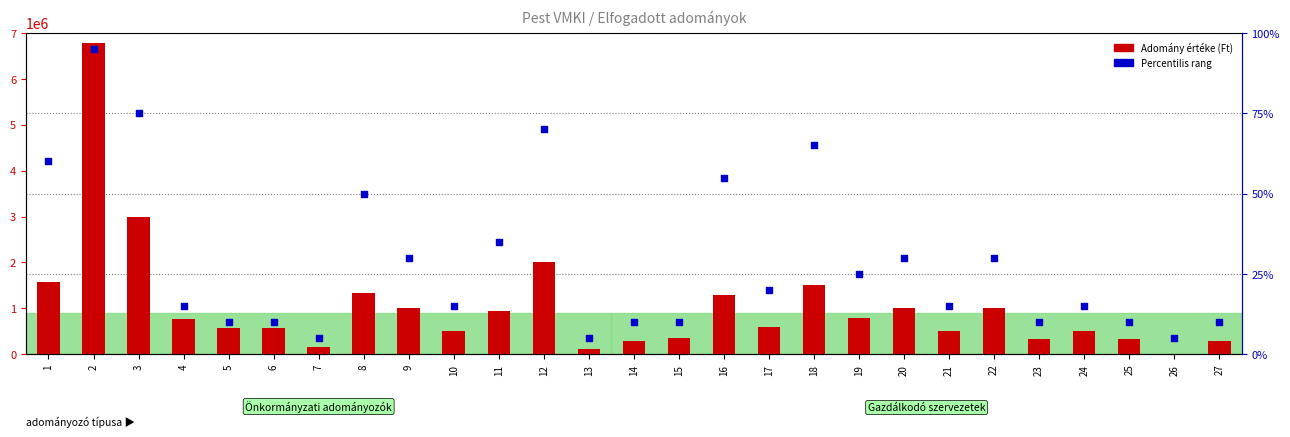

At how many categories does at least one series exceed 4132553?

1